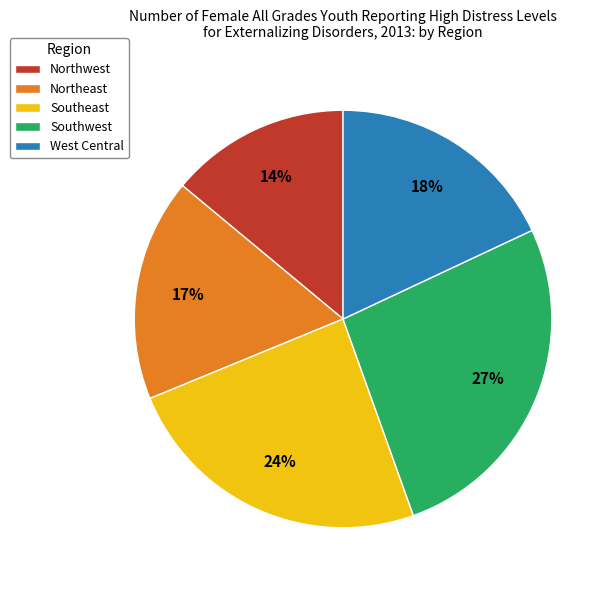

How many segments does this pie chart have?

5